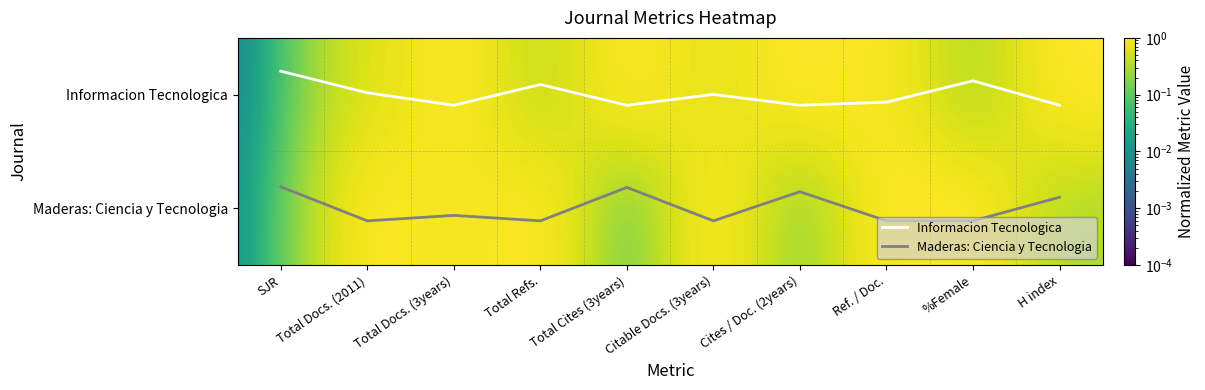

What is the difference between the Maderas: Ciencia y Tecnologia values at Cites / Doc. (2years) and Ref. / Doc.?

0.3